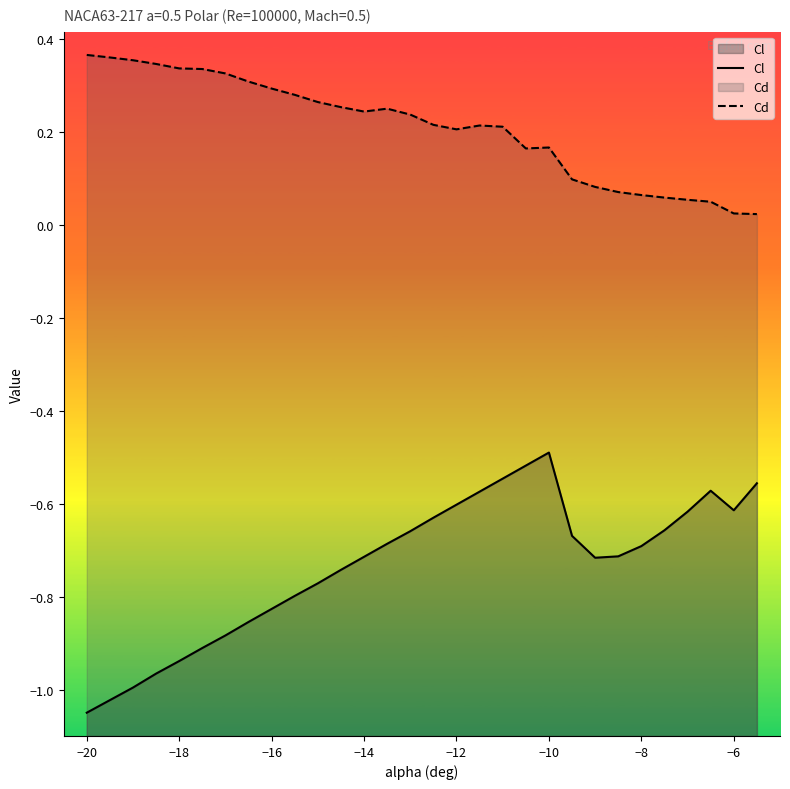

True or false: Cd and Cl cross at least once.

False